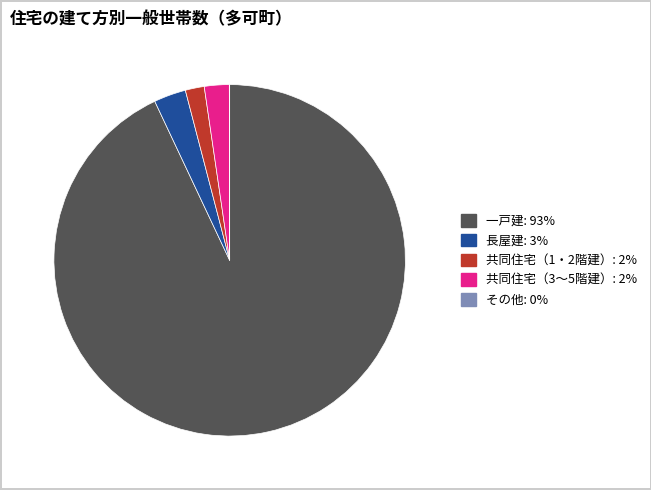

Does 一戸建: 93% represent more than half of the total?

Yes